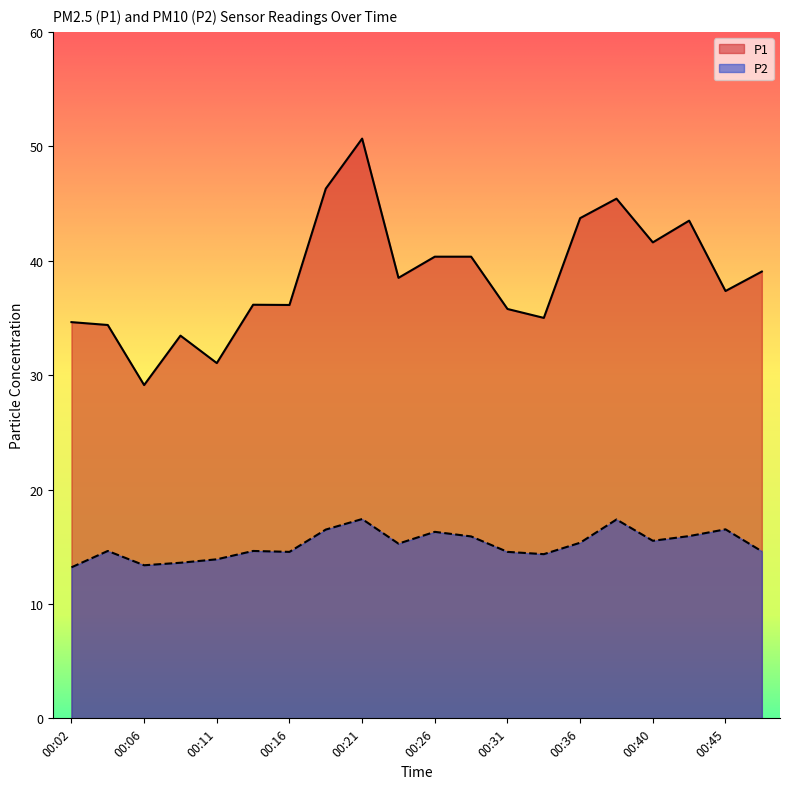

Which label corresponds to the smallest value in the chart?

00:02